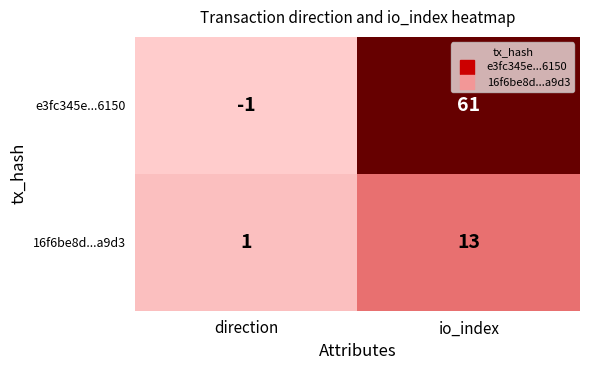

The value of e3fc345e...6150 at io_index is 61. True or false?

True